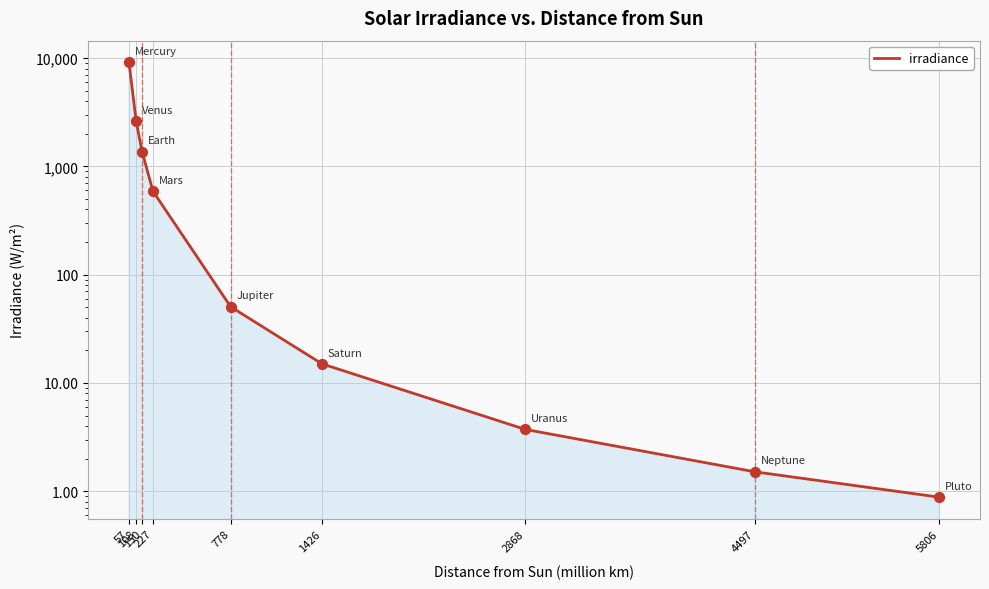

What is the change in value from 108 to 2868?

-2607.3